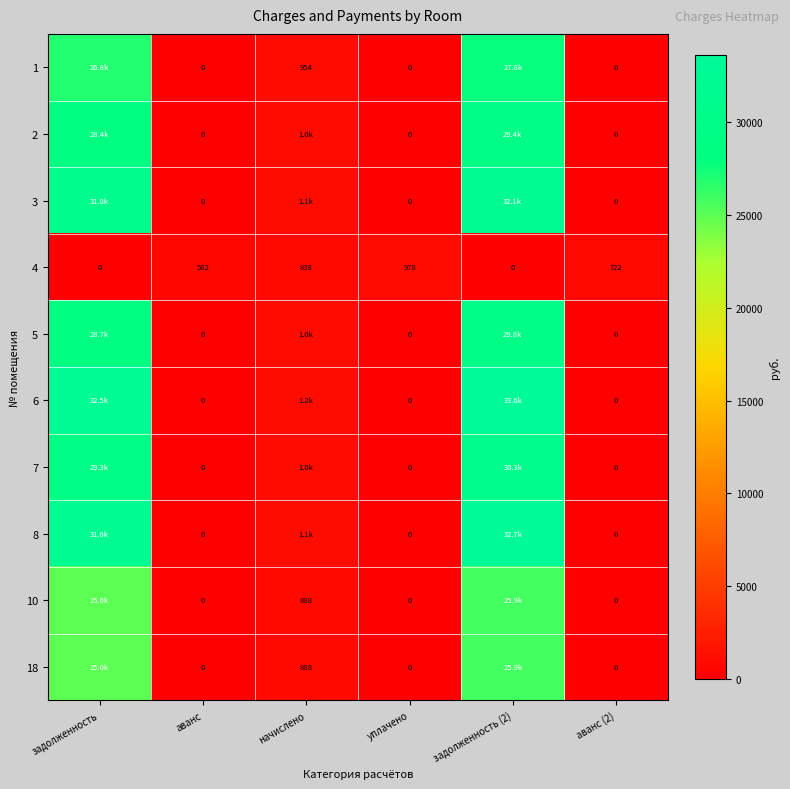

What is the difference between the 4 values at аванс and задолженность (2)?

582.0